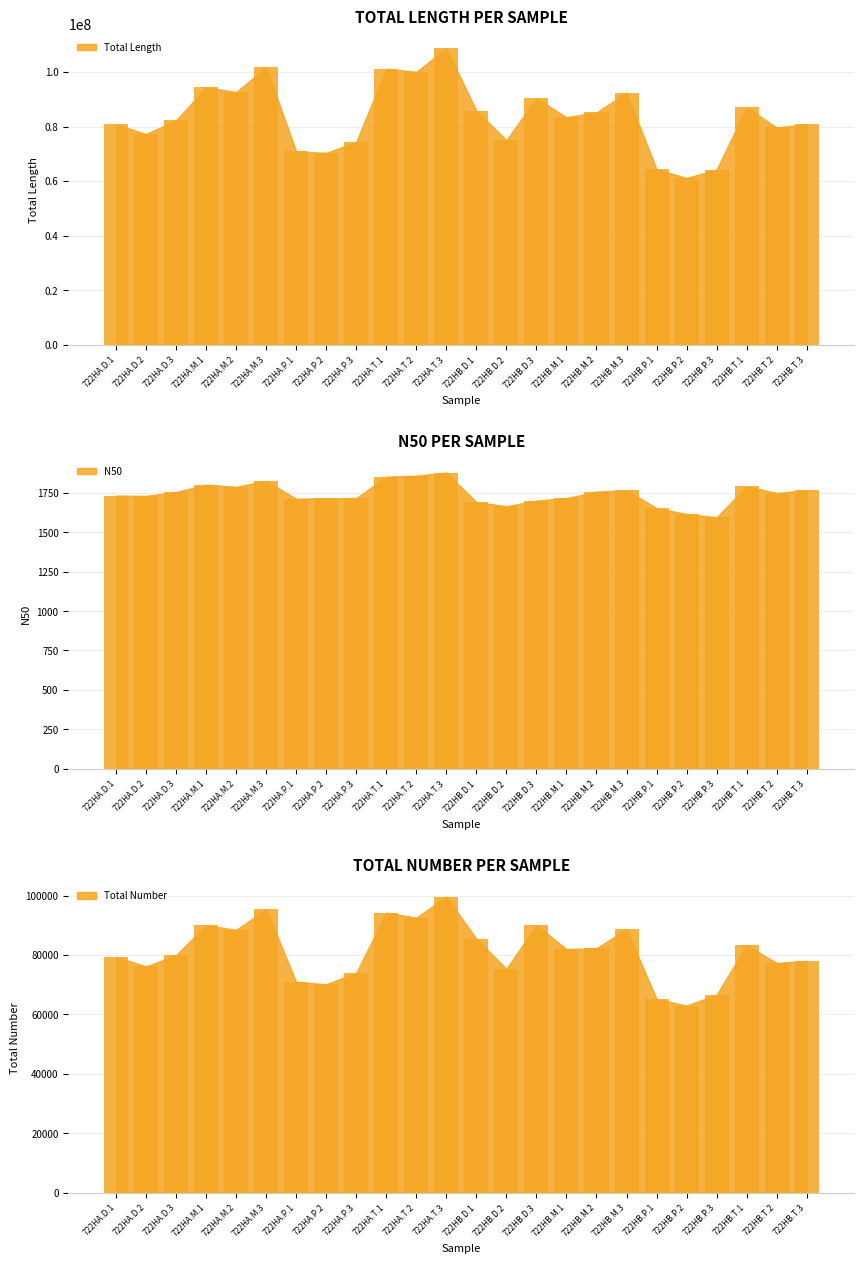

Which series has the largest total across all categories?

Total Length